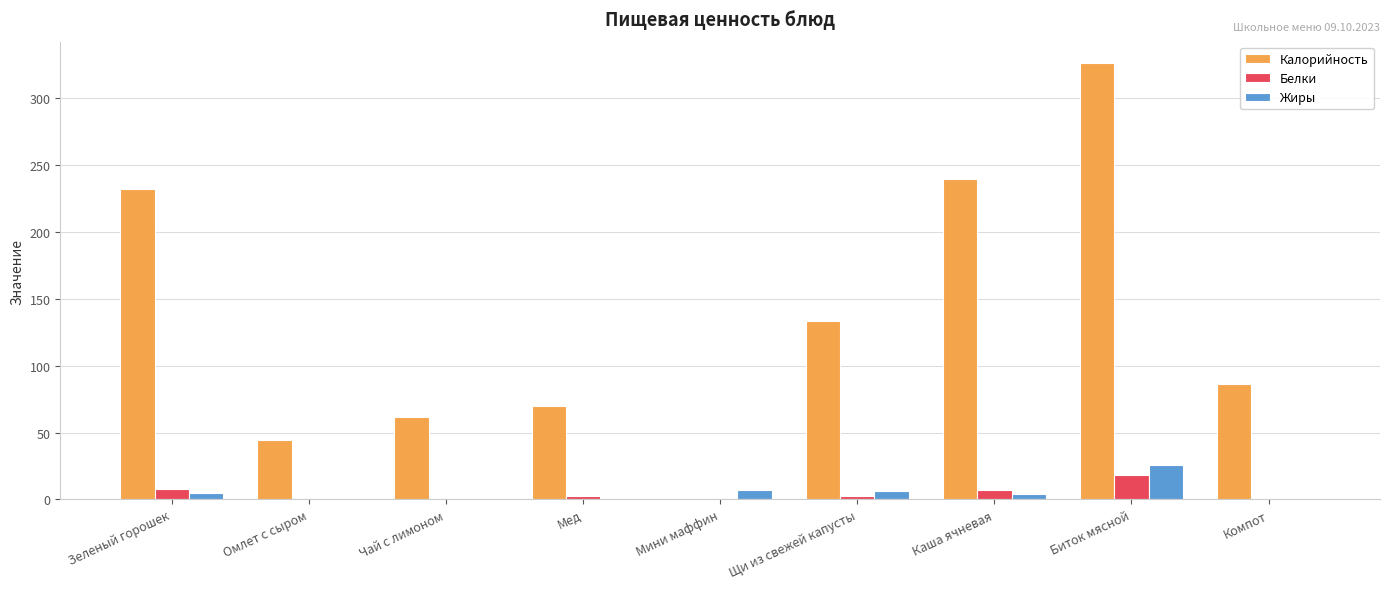

What is the sum of all Калорийность values?

1193.3